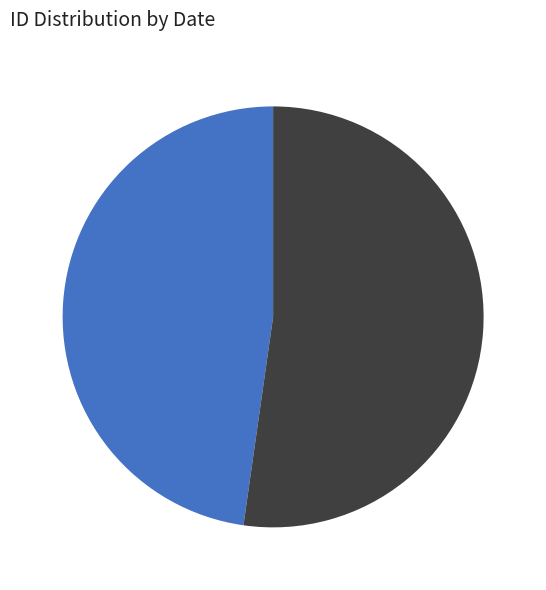

To the nearest percent, what is the average slice percentage?

50%